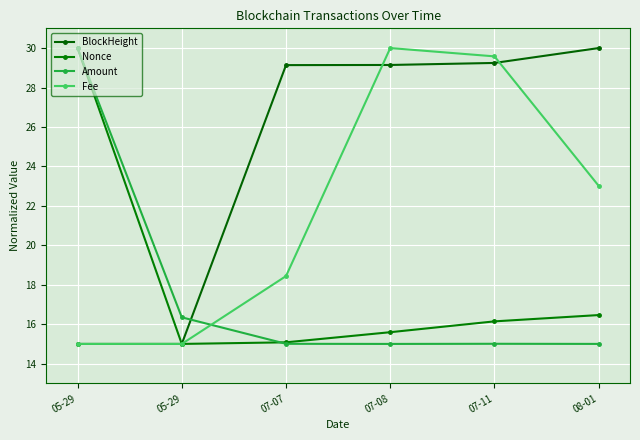

The BlockHeight series shows 15.0 at 05-29. True or false?

True